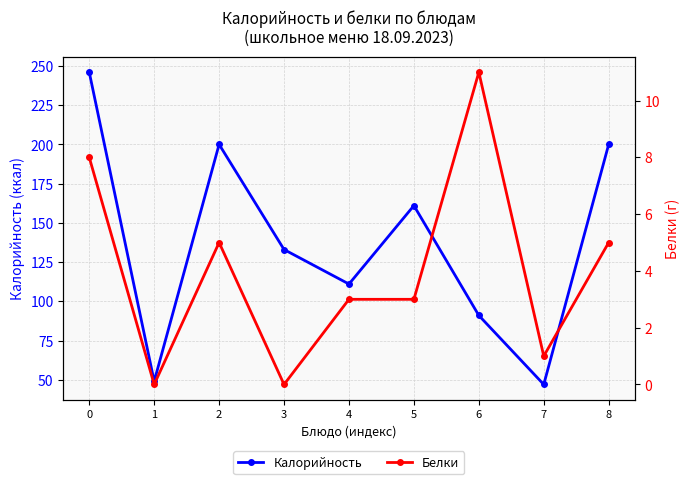

True or false: Белки and Калорийность cross at least once.

False